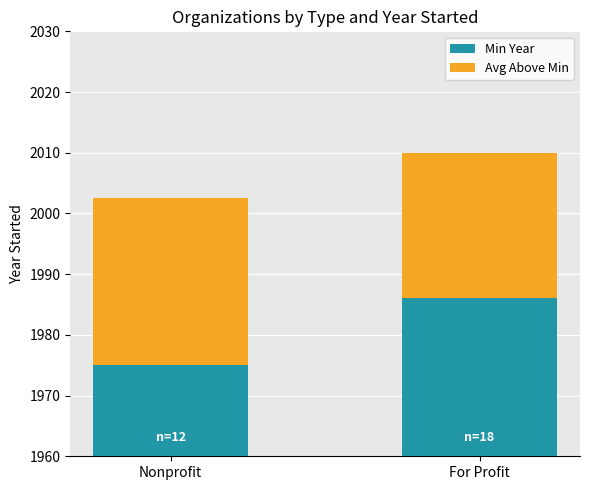

Are the bars horizontal?

No